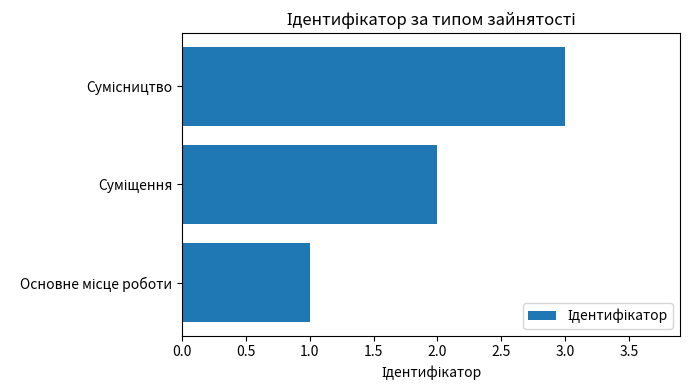

What is the sum of all values?

6